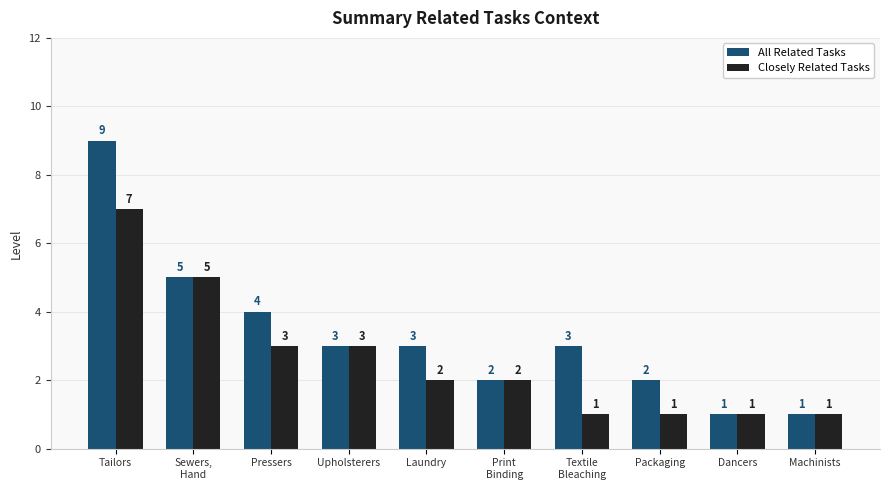

Is the value of Closely Related Tasks at Tailors greater than the value of All Related Tasks at Machinists?

Yes